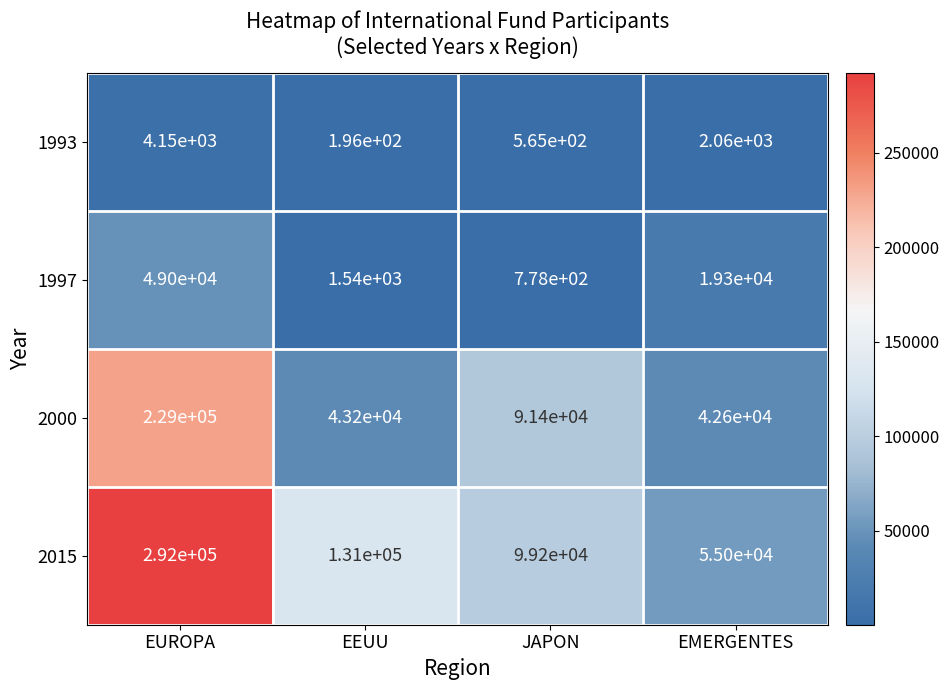

Which series changed the most between EUROPA and EMERGENTES?

2015